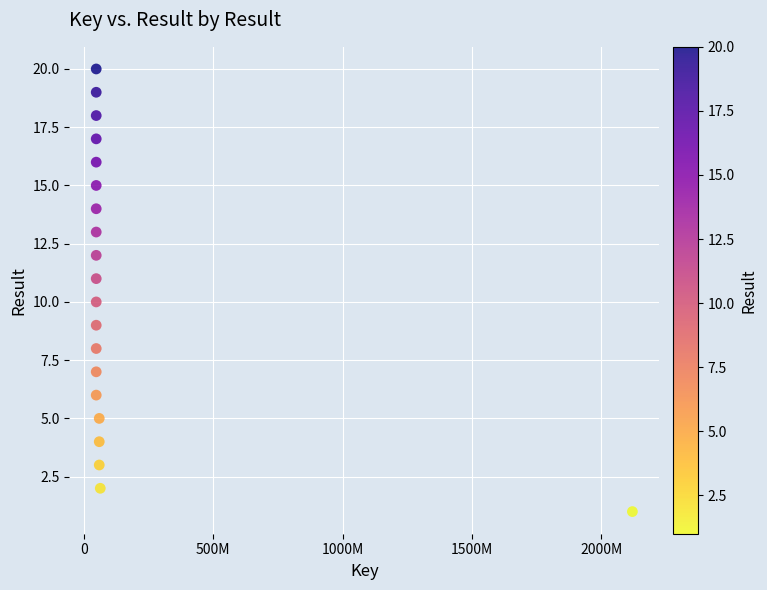

What is the range of Y values (max minus min)?

19